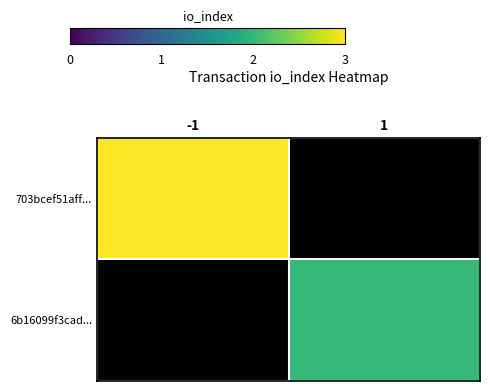

How many positive values does the 703bcef51aff... series have?

1